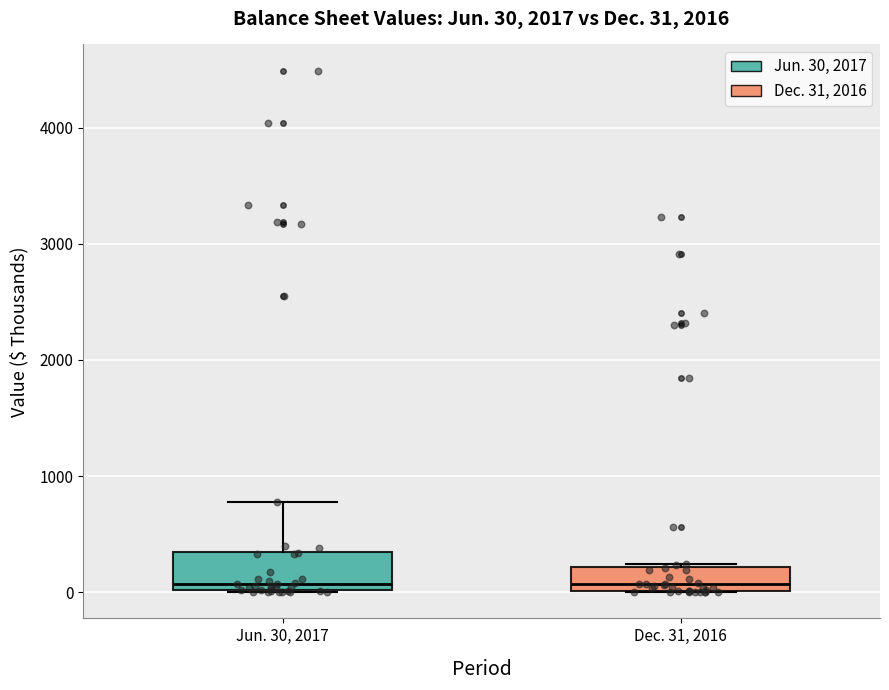

Which box is the tallest, from its lower edge to its upper edge?

Jun. 30, 2017